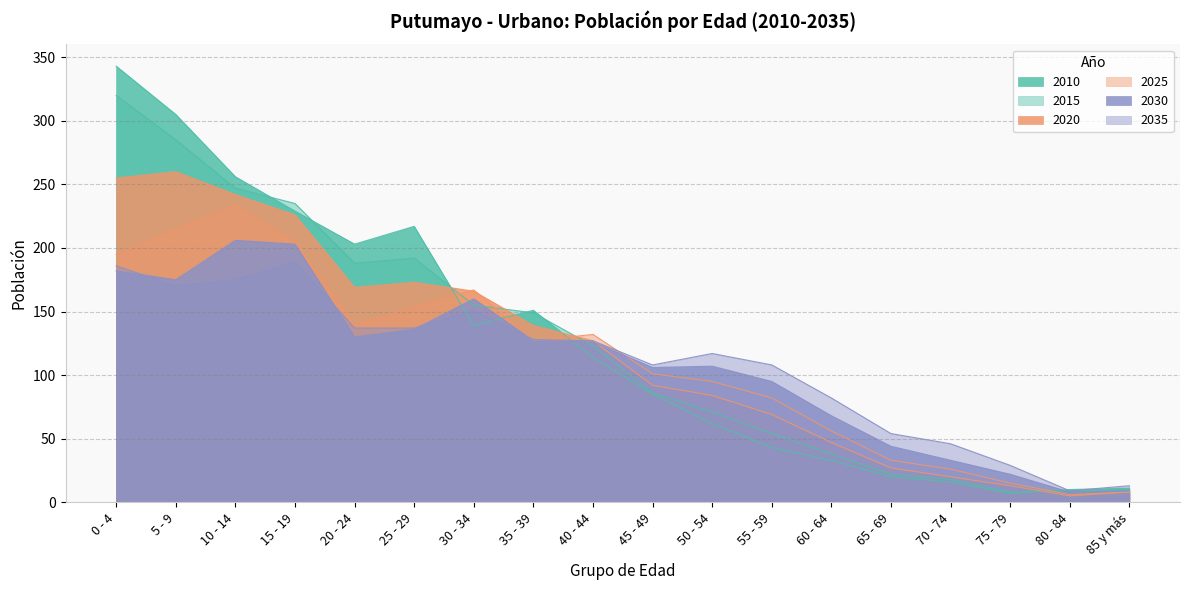

At which category does 2025 reach its first local peak?

10 - 14